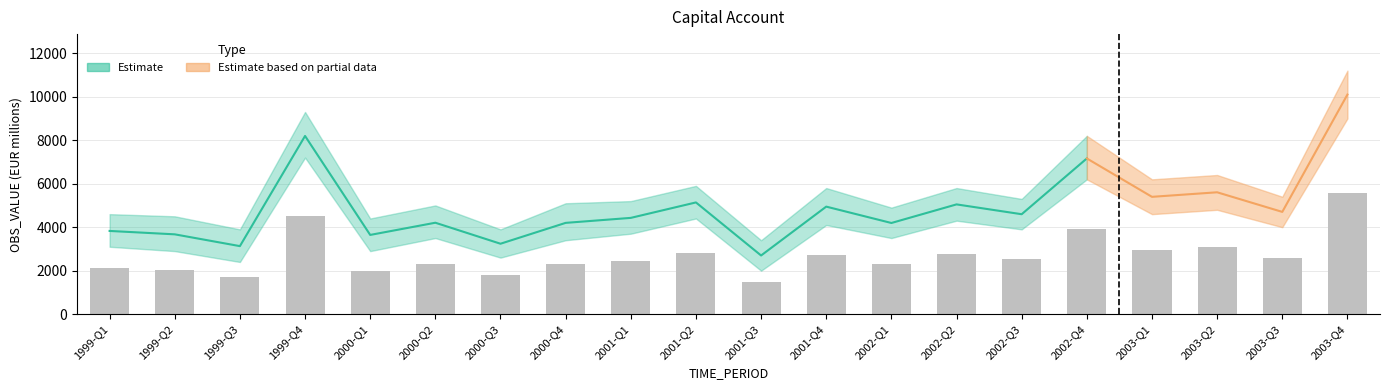

The chart shows a value of 2776.6 at 2002-Q2. True or false?

True